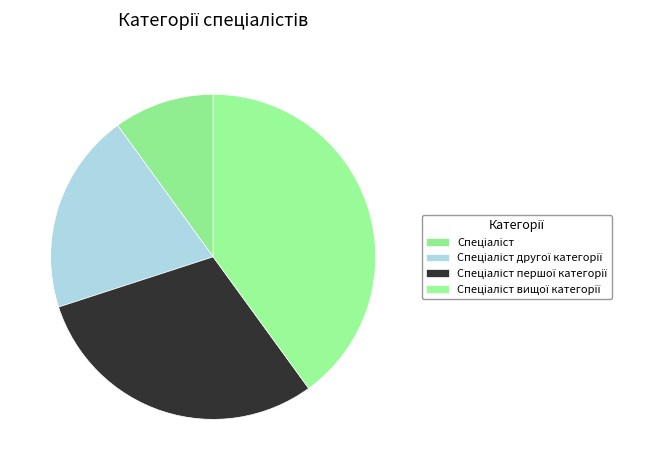

Count the number of slices in the pie.

4